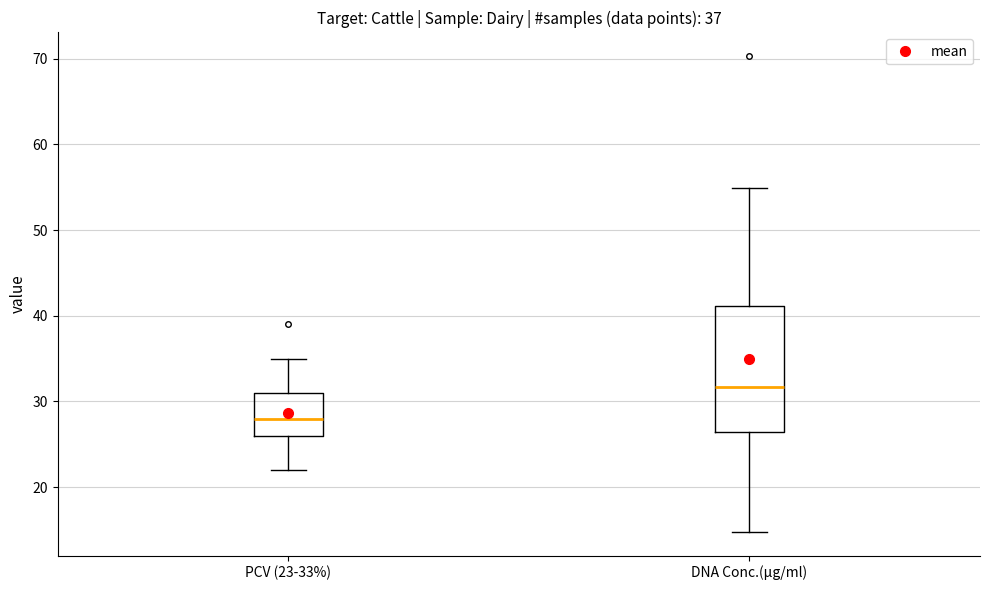

Comparing the boxes themselves (not the whiskers), which one is the tallest?

DNA Conc.(µg/ml)